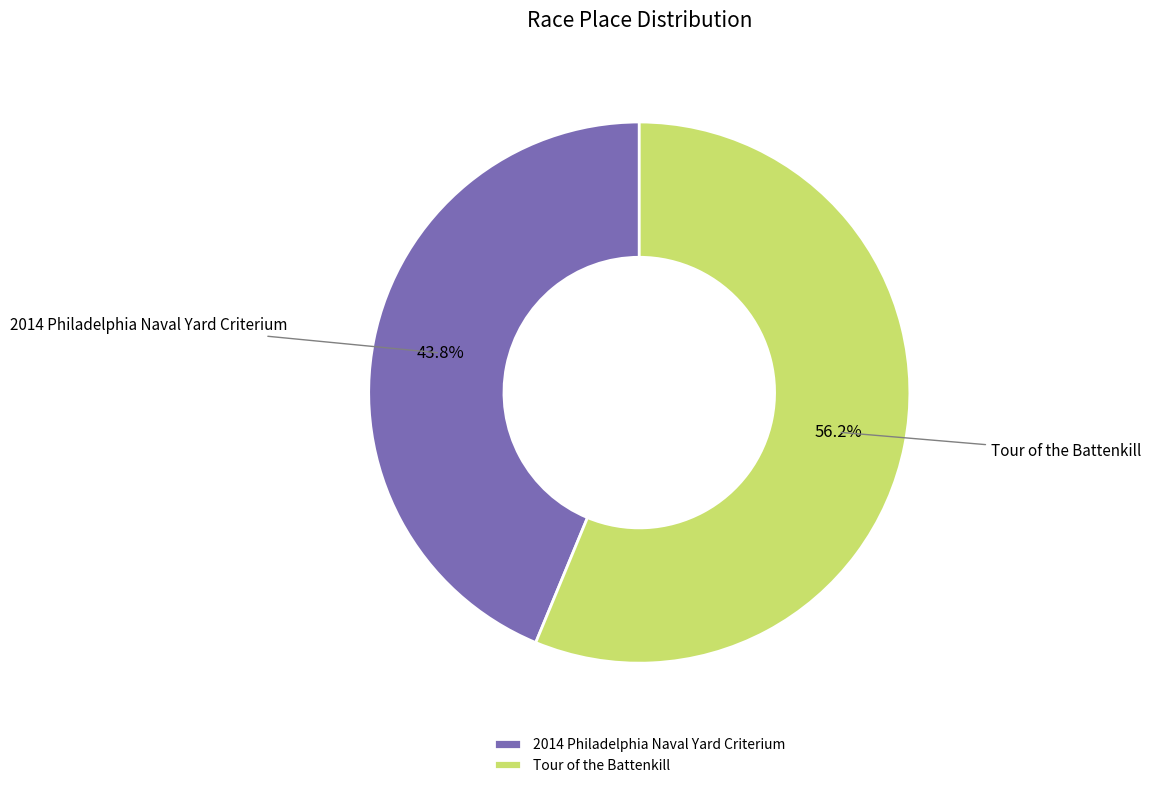

Rank the categories by value from lowest to highest.

2014 Philadelphia Naval Yard Criterium, Tour of the Battenkill